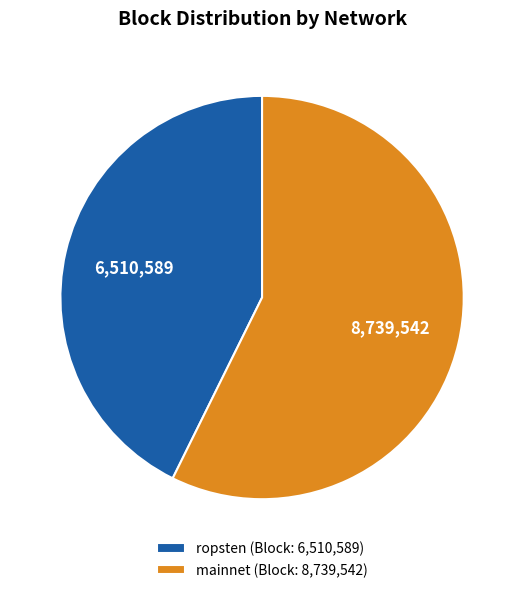

Does mainnet (Block: 8,739,542) represent more than half of the total?

Yes